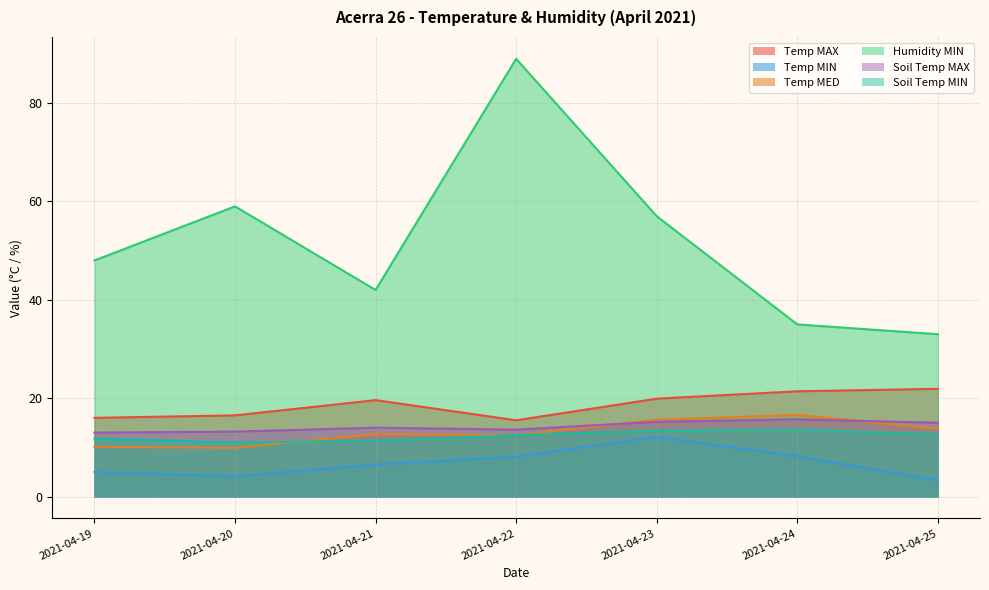

At which label is Temp MED closest to 13?

2021-04-21